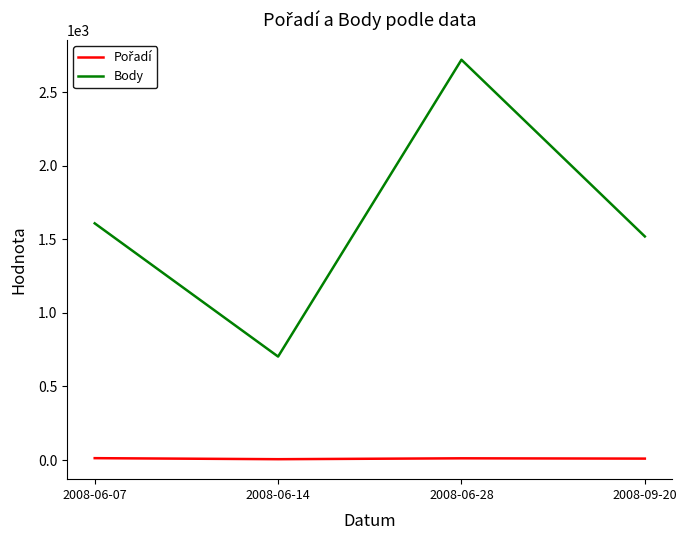

In Body, how many points are higher than both neighbors (excluding endpoints)?

1